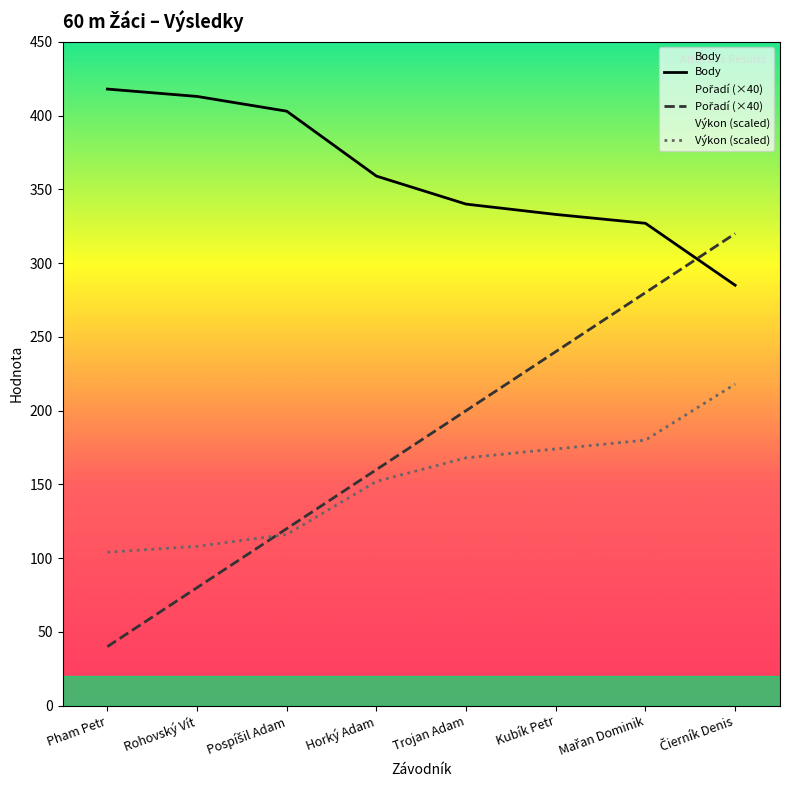

True or false: Body and Pořadí (×40) cross at least once.

True